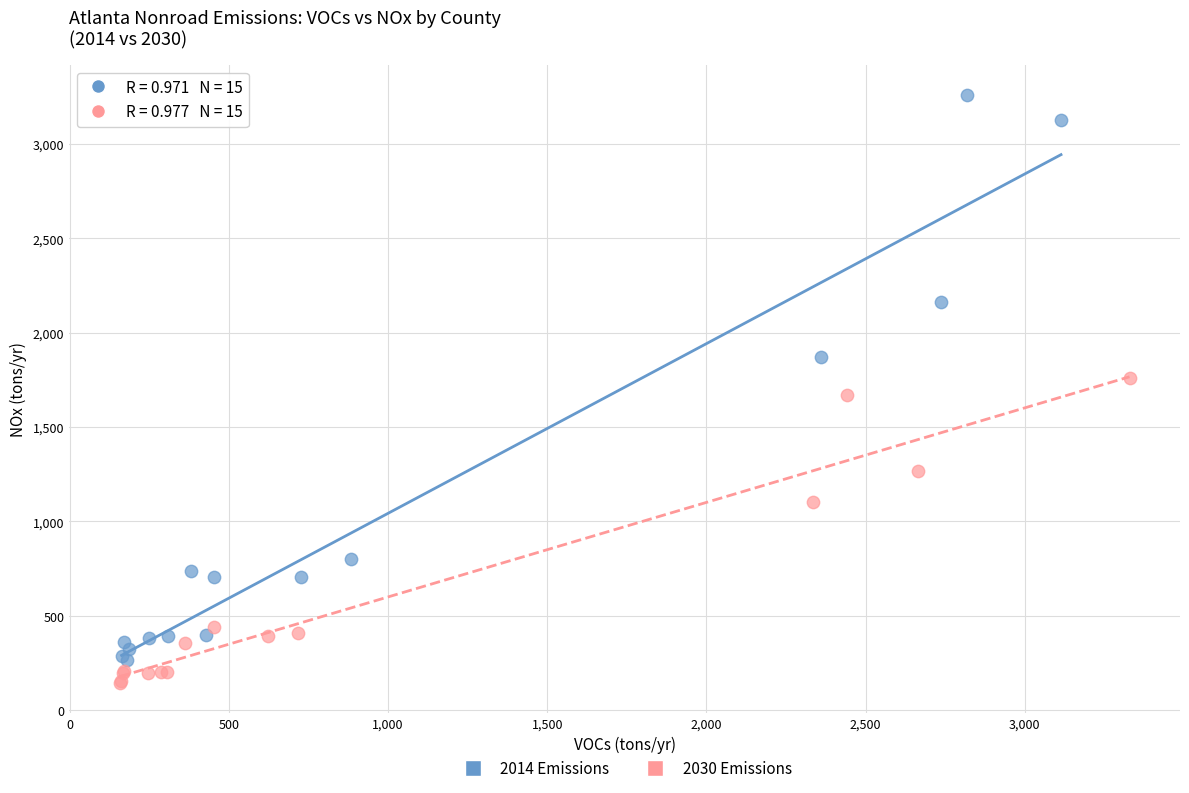

Which series has the largest Y range (max minus min)?

2014 Emissions